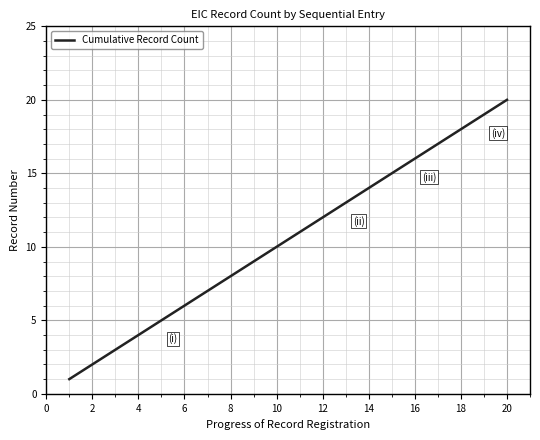

What is the maximum value shown in the chart?

20